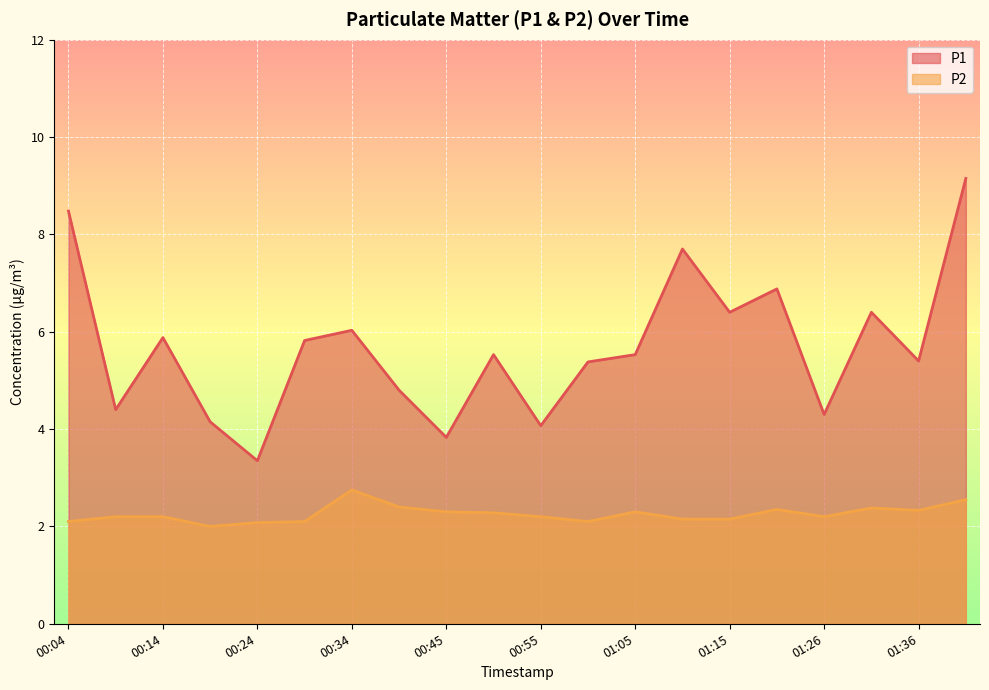

True or false: P1 and P2 intersect in this chart.

False